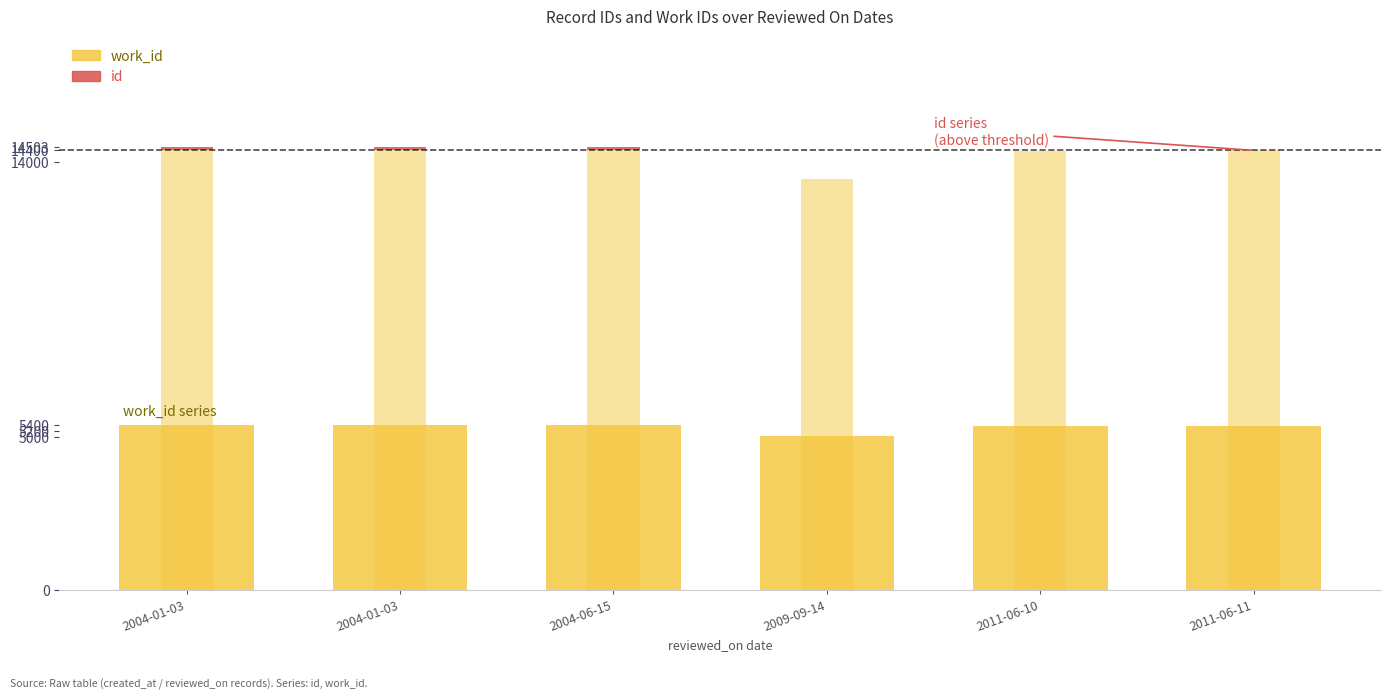

What is the sum of the id (above threshold) values at 2011-06-11 and 2004-01-03?

98